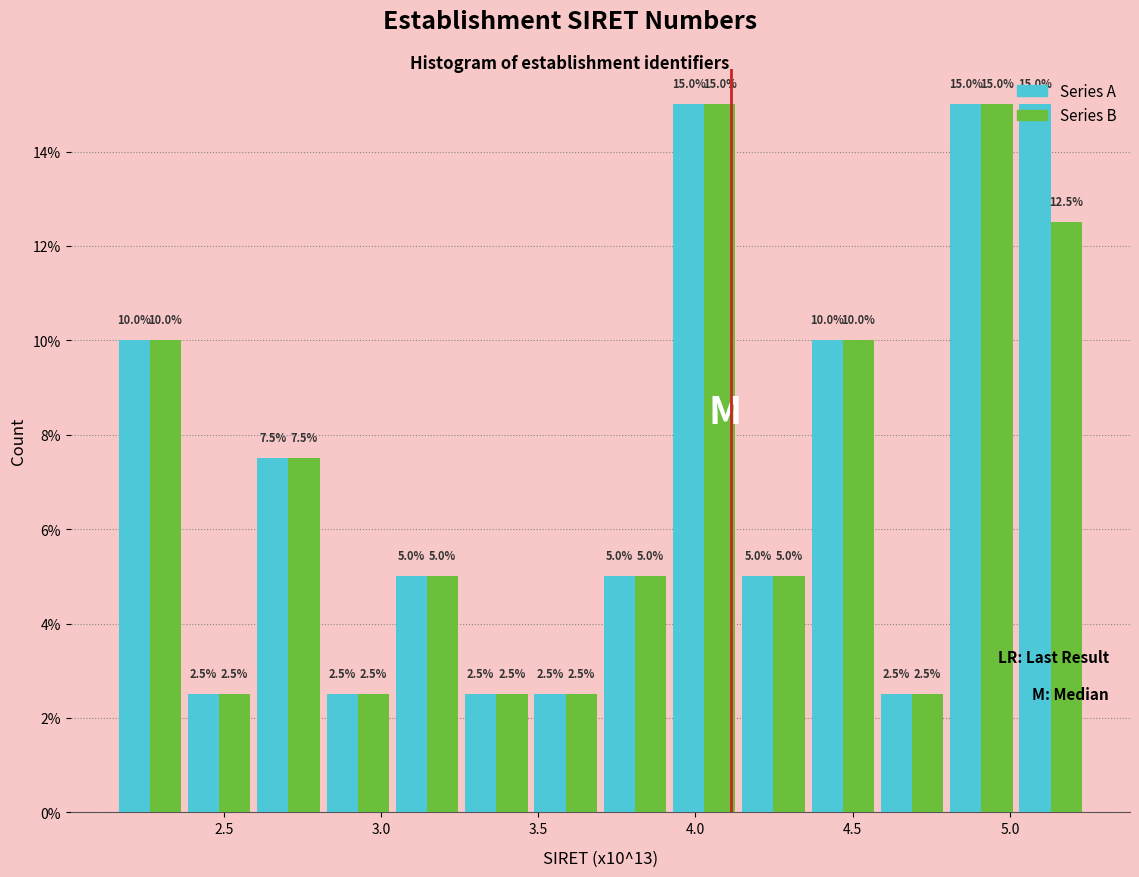

Reading left to right, list every range on the x-axis with the height of the bar of each series over it. The bar edges are not printed on the chart, so give them approximately, as read against the axis.

2.15 to 2.40: Series A=10.0	Series B=10.0
2.40 to 2.60: Series A=2.5	Series B=2.5
2.60 to 2.80: Series A=7.5	Series B=7.5
2.80 to 3.05: Series A=2.5	Series B=2.5
3.05 to 3.25: Series A=5.0	Series B=5.0
3.25 to 3.50: Series A=2.5	Series B=2.5
3.50 to 3.70: Series A=2.5	Series B=2.5
3.70 to 3.90: Series A=5.0	Series B=5.0
3.90 to 4.15: Series A=15.0	Series B=15.0
4.15 to 4.35: Series A=5.0	Series B=5.0
4.35 to 4.60: Series A=10.0	Series B=10.0
4.60 to 4.80: Series A=2.5	Series B=2.5
4.80 to 5.00: Series A=15.0	Series B=15.0
5.00 to 5.25: Series A=15.0	Series B=12.5